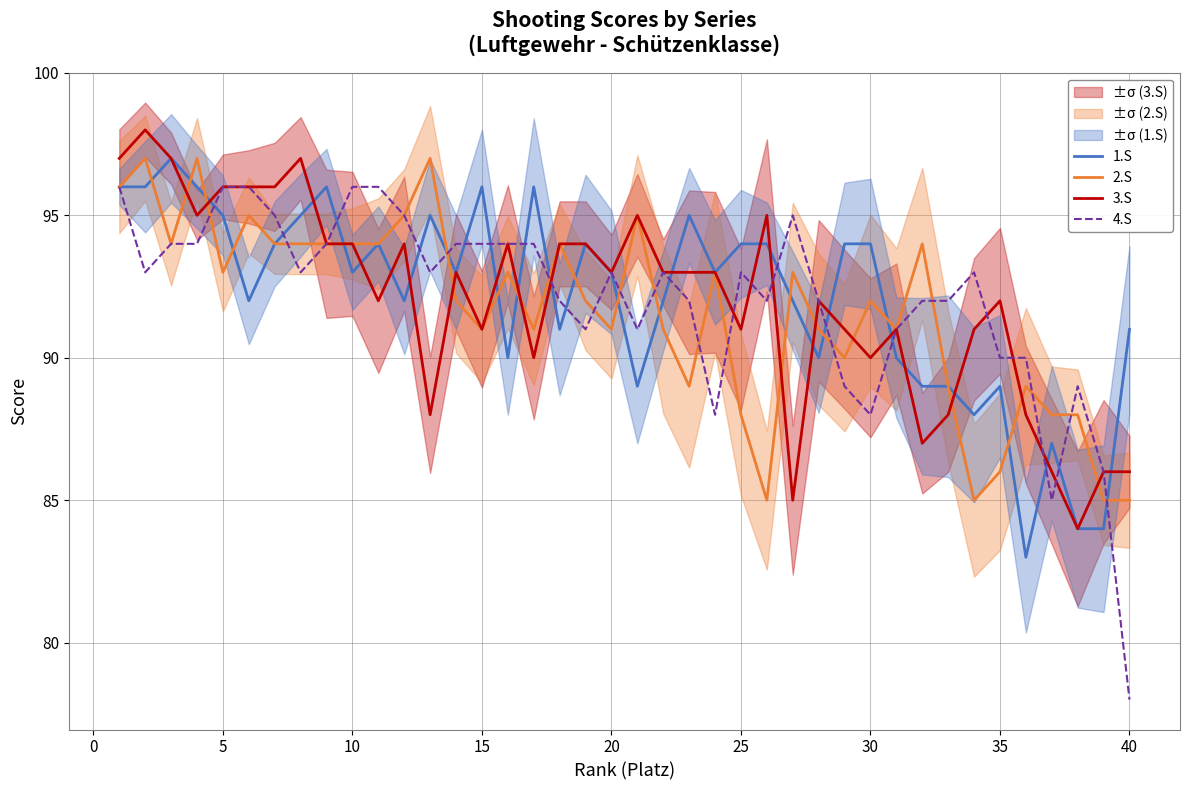

True or false: 1.S and 4.S intersect in this chart.

True